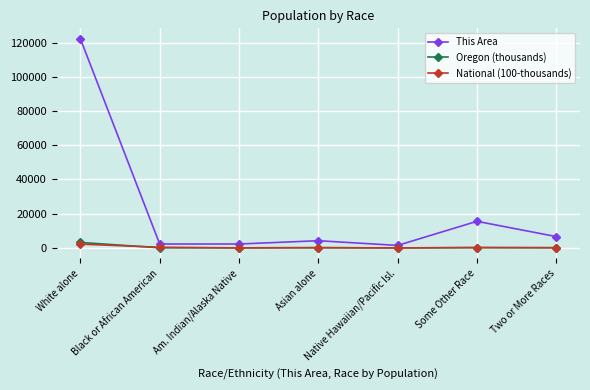

How many categories are shown in the chart?

7